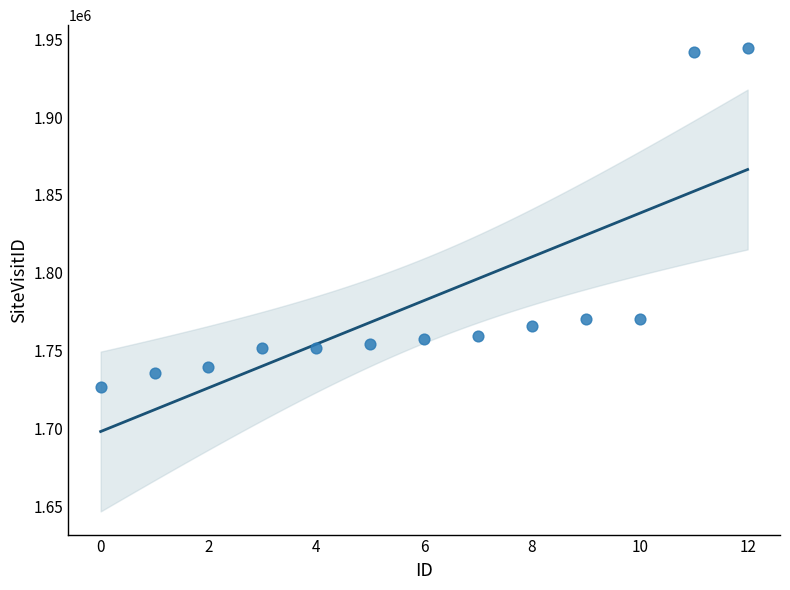

What is the range of Y values (max minus min)?

217736